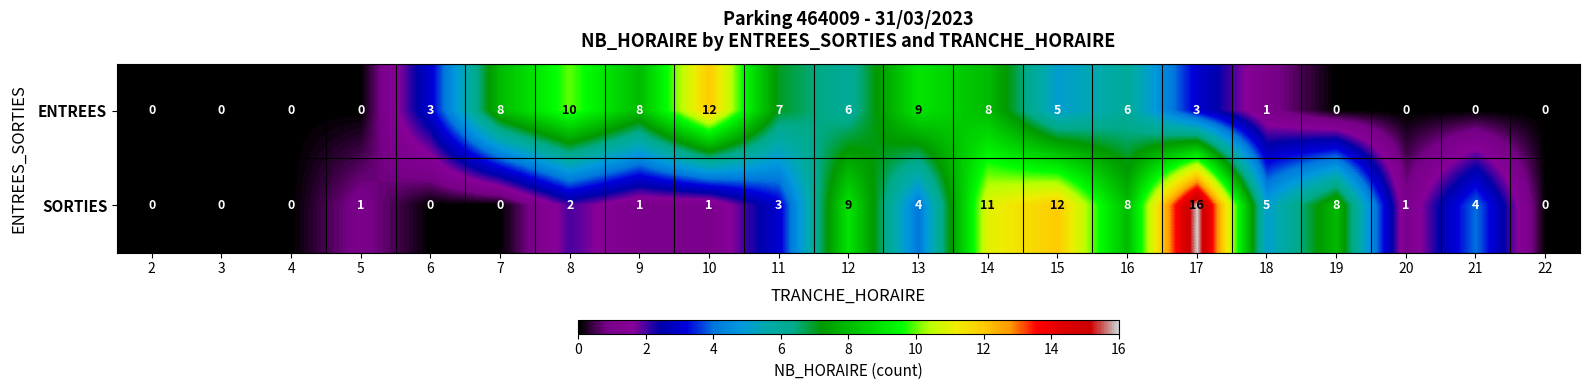

How many values in SORTIES are above zero?

15